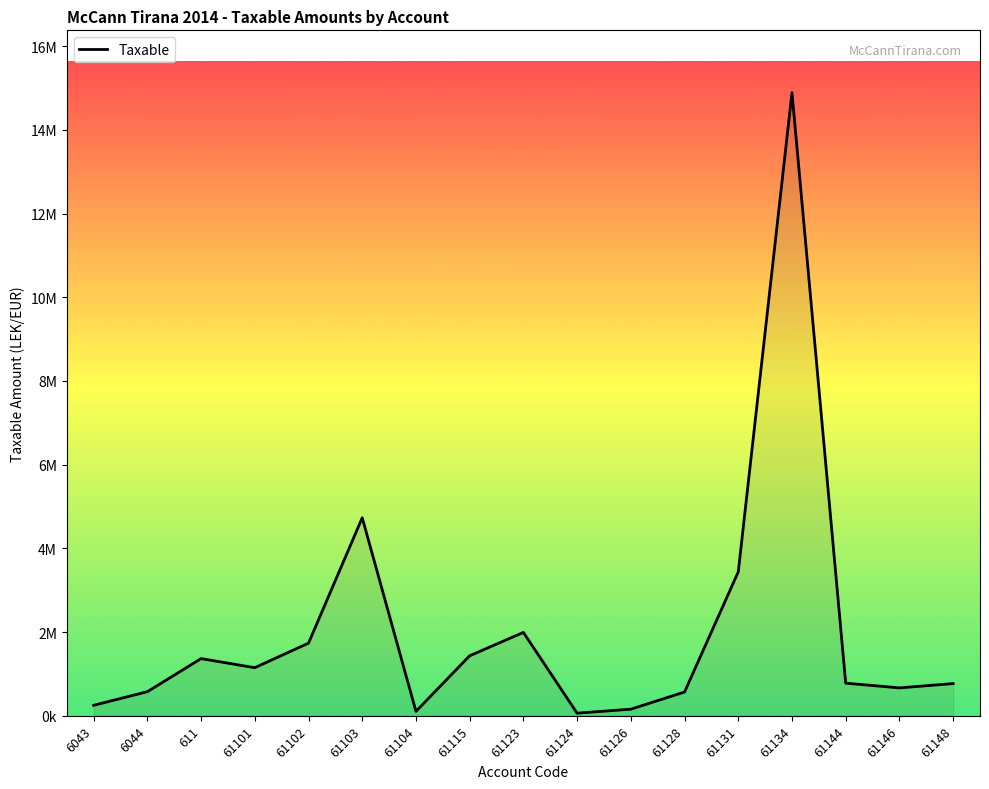

Does the chart have visible grid lines?

No